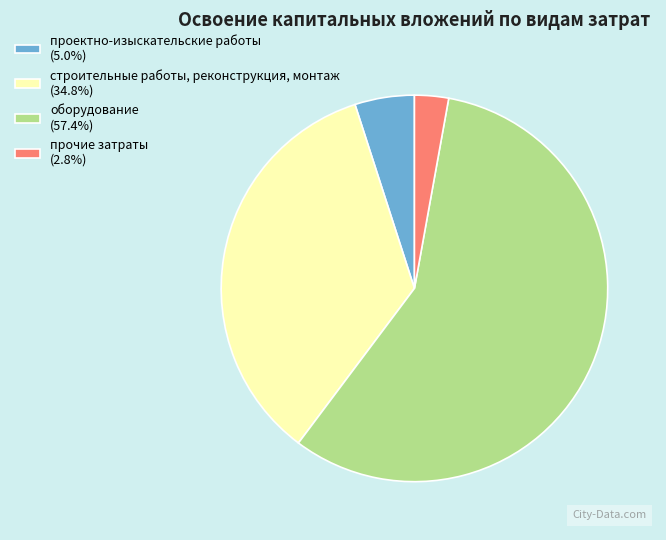

Rank the categories by value from lowest to highest.

прочие затраты, проектно-изыскательские работы, строительные работы, реконструкция, монтаж, оборудование